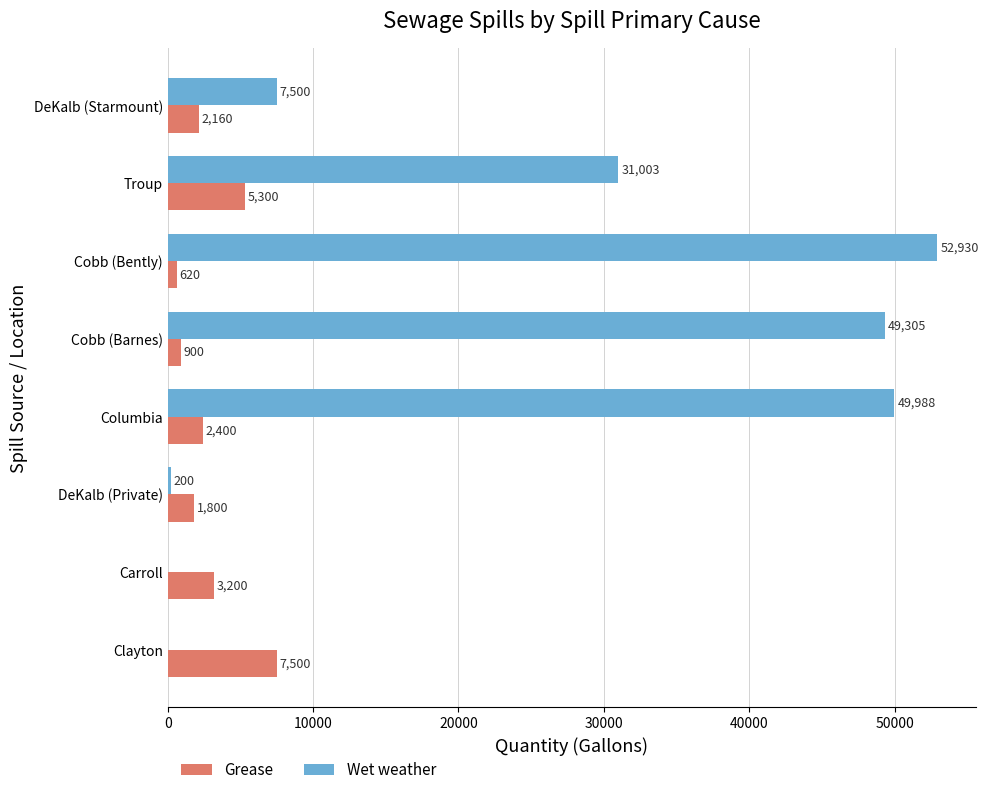

At which category is the sum across all series the highest?

Cobb (Bently)